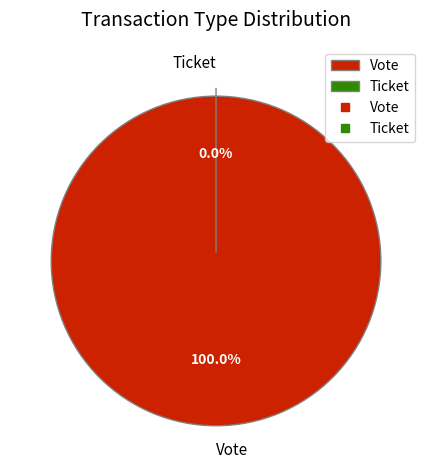

To the nearest percent, what is the difference between the Vote and Ticket slice percentages?

100%